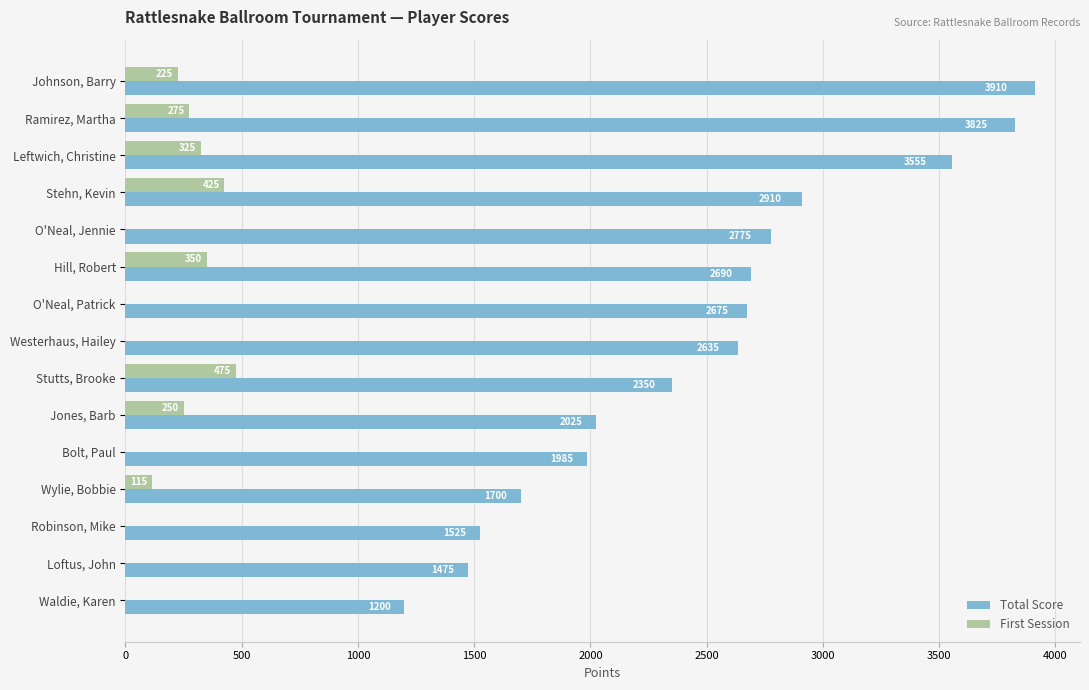

Which series has the largest total across all categories?

Total Score